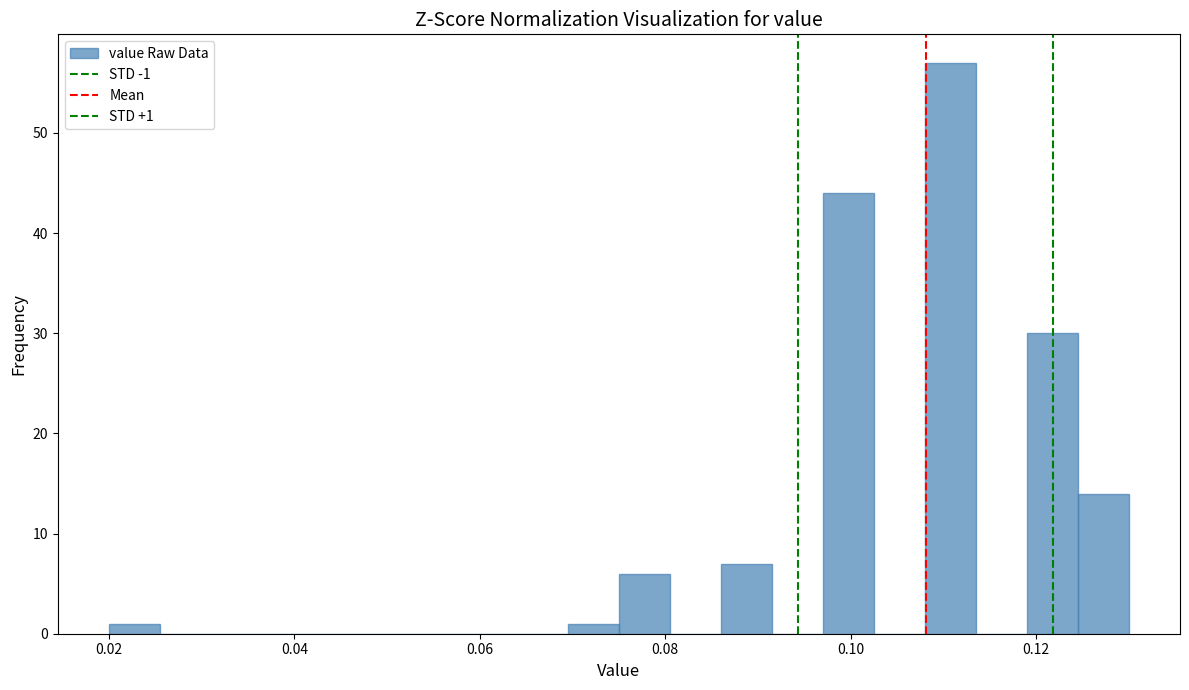

Read against the x-axis, roughly where is the centre of the tallest bar?

0.110